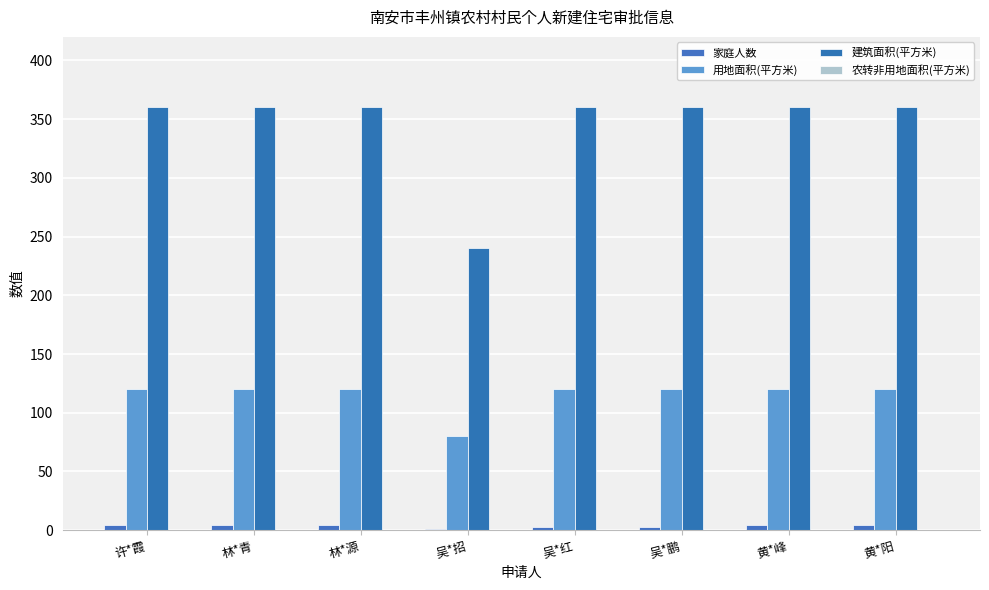

Where is 建筑面积(平方米) nearest to the value 300?

许*霞